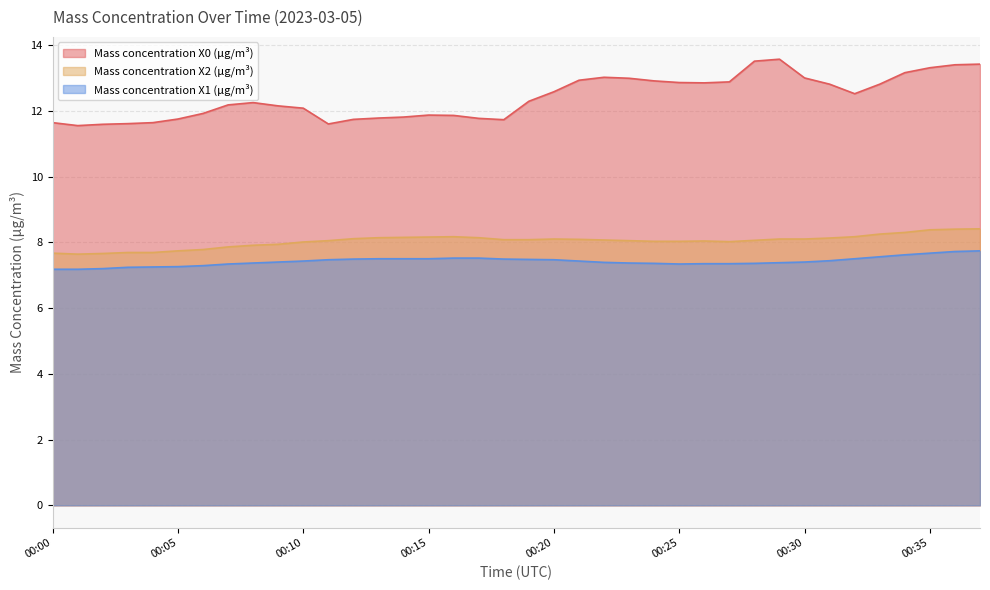

Reading left to right, transcribe all the data shown in this chart.

Mass concentration X0 (μg/m³): 11.6	11.6	11.6	11.6	11.6	11.8	11.9	12.2	12.2	12.2	12.1	11.6	11.7	11.8	11.8	11.9	11.9	11.8	11.7	12.3	12.6	12.9	13.0	13.0	12.9	12.9	12.8	12.9	13.5	13.6	13.0	12.8	12.5	12.8	13.2	13.3	13.4	13.4
Mass concentration X2 (μg/m³): 7.7	7.6	7.7	7.7	7.7	7.7	7.8	7.9	7.9	7.9	8.0	8.1	8.1	8.1	8.2	8.2	8.2	8.1	8.1	8.1	8.1	8.1	8.1	8.1	8.0	8.0	8.0	8.0	8.1	8.1	8.1	8.1	8.2	8.2	8.3	8.4	8.4	8.4
Mass concentration X1 (μg/m³): 7.2	7.2	7.2	7.2	7.2	7.3	7.3	7.3	7.4	7.4	7.4	7.5	7.5	7.5	7.5	7.5	7.5	7.5	7.5	7.5	7.5	7.4	7.4	7.4	7.4	7.3	7.3	7.3	7.4	7.4	7.4	7.4	7.5	7.6	7.6	7.7	7.7	7.7